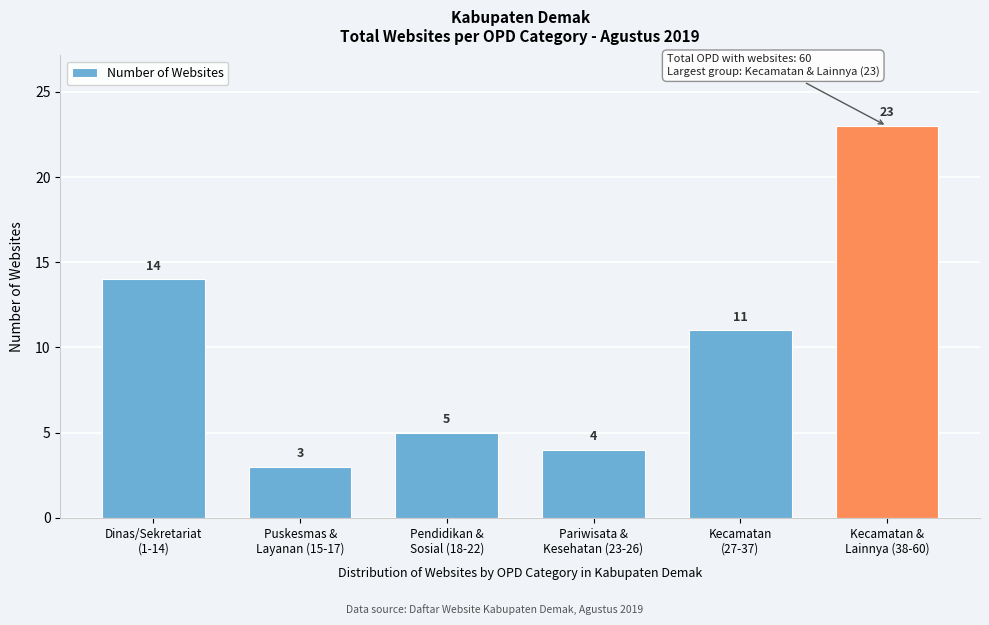

Reading left to right, list all the values displayed in this chart.

14	3	5	4	11	23